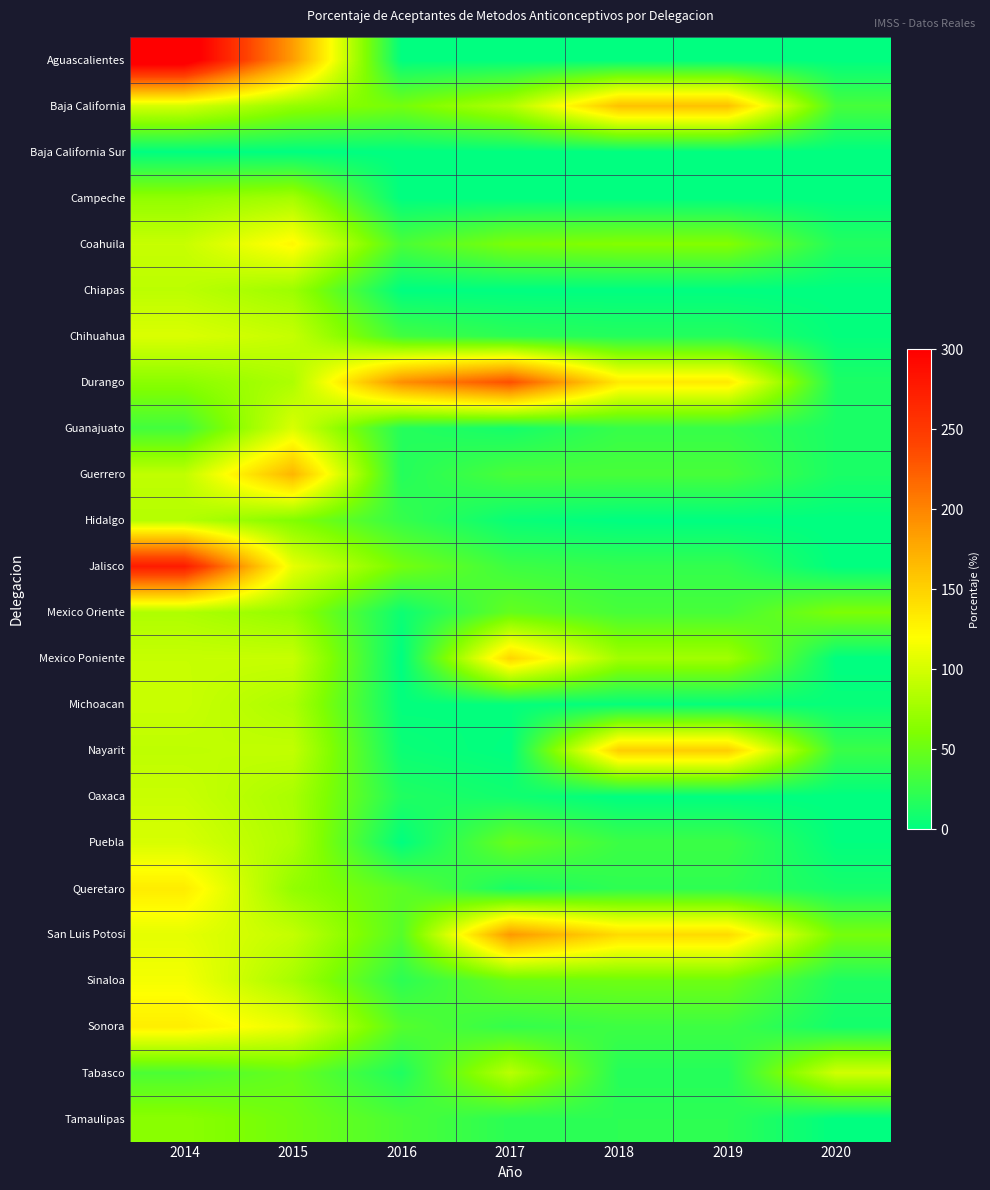

Reading right to left, transcribe all the data shown in this chart.

Aguascalientes: 2020=0.0	2019=0.0	2018=0.0	2017=0.0	2016=0.0	2015=185.2	2014=320.3
Baja California: 2020=33.1	2019=160.8	2018=160.8	2017=83.3	2016=55.2	2015=70.2	2014=100.0
Baja California Sur: 2020=0.0	2019=0.0	2018=0.0	2017=0.0	2016=0.0	2015=0.0	2014=0.0
Campeche: 2020=0.0	2019=0.0	2018=0.0	2017=0.0	2016=0.0	2015=77.8	2014=68.6
Coahuila: 2020=16.3	2019=61.9	2018=61.9	2017=58.2	2016=35.2	2015=124.9	2014=93.9
Chiapas: 2020=0.0	2019=0.0	2018=0.0	2017=0.0	2016=0.0	2015=74.1	2014=88.7
Chihuahua: 2020=1.9	2019=16.9	2018=16.9	2017=20.5	2016=31.0	2015=93.1	2014=103.1
Durango: 2020=12.9	2019=134.3	2018=134.3	2017=233.8	2016=193.9	2015=81.7	2014=65.4
Guanajuato: 2020=12.5	2019=25.8	2018=25.8	2017=10.2	2016=17.6	2015=102.6	2014=31.6
Guerrero: 2020=12.3	2019=33.8	2018=33.8	2017=34.4	2016=17.2	2015=168.8	2014=90.6
Hidalgo: 2020=0.0	2019=0.0	2018=0.0	2017=4.3	2016=25.3	2015=61.1	2014=85.5
Jalisco: 2020=0.0	2019=24.0	2018=24.0	2017=28.9	2016=54.8	2015=109.3	2014=276.0
Mexico Oriente: 2020=59.0	2019=33.6	2018=33.6	2017=47.2	2016=6.0	2015=70.0	2014=82.1
Mexico Poniente: 2020=0.0	2019=76.2	2018=76.2	2017=147.5	2016=0.0	2015=94.0	2014=93.7
Michoacan: 2020=3.3	2019=2.7	2018=2.7	2017=2.1	2016=1.4	2015=81.2	2014=94.7
Nayarit: 2020=26.8	2019=152.6	2018=152.6	2017=0.4	2016=5.4	2015=91.5	2014=89.8
Oaxaca: 2020=0.0	2019=0.0	2018=0.0	2017=8.3	2016=15.1	2015=79.8	2014=94.7
Puebla: 2020=1.0	2019=28.2	2018=28.2	2017=49.4	2016=0.5	2015=81.6	2014=101.5
Queretaro: 2020=10.4	2019=21.8	2018=21.8	2017=11.2	2016=43.5	2015=69.3	2014=132.3
San Luis Potosi: 2020=56.0	2019=143.8	2018=143.8	2017=187.5	2016=40.4	2015=92.2	2014=107.9
Sinaloa: 2020=14.1	2019=52.0	2018=52.0	2017=48.9	2016=20.7	2015=78.5	2014=115.7
Sonora: 2020=9.6	2019=29.0	2018=29.0	2017=24.7	2016=39.9	2015=110.5	2014=130.9
Tabasco: 2020=98.4	2019=17.6	2018=17.6	2017=87.8	2016=14.6	2015=48.4	2014=35.8
Tamaulipas: 2020=0.0	2019=21.1	2018=21.1	2017=20.3	2016=35.4	2015=53.2	2014=65.6